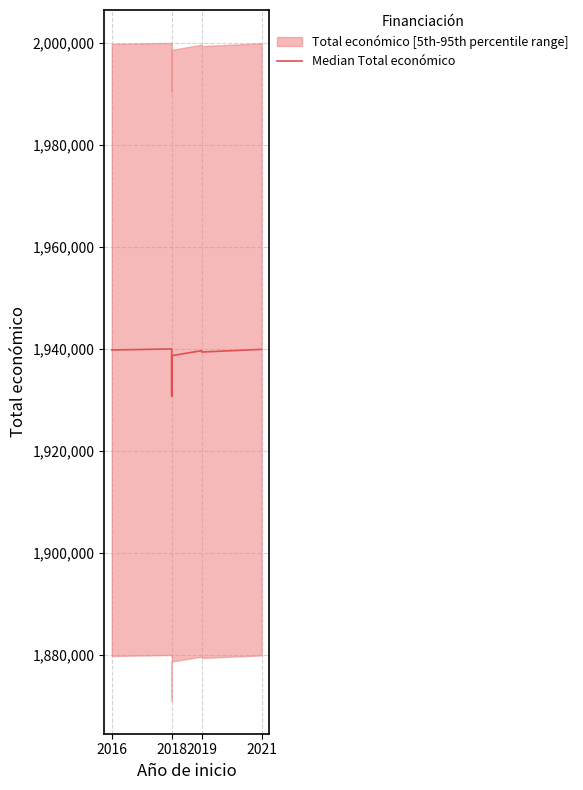

What is the change in value from 2019 to 4?

+255.1